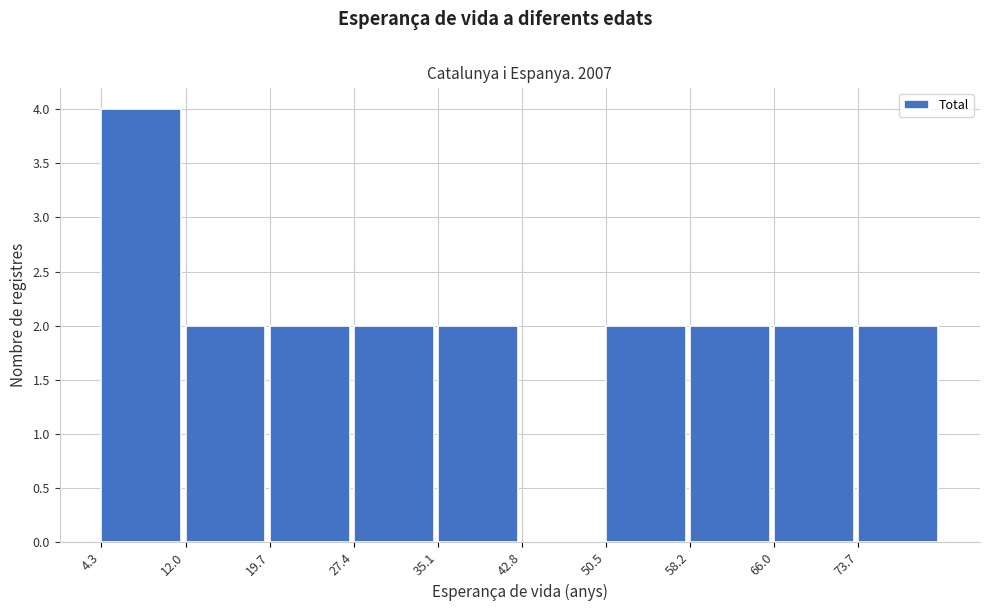

Reading left to right, transcribe this chart: for each bar, give the range it covers on the x-axis and its height. Neither the bar edges nor the heights are printed on the chart, so give them approximately, as read against the axes.

4 to 12: 4
12 to 20: 2
20 to 27: 2
27 to 35: 2
35 to 43: 2
43 to 51: 0
51 to 58: 2
58 to 66: 2
66 to 74: 2
74 to 81: 2